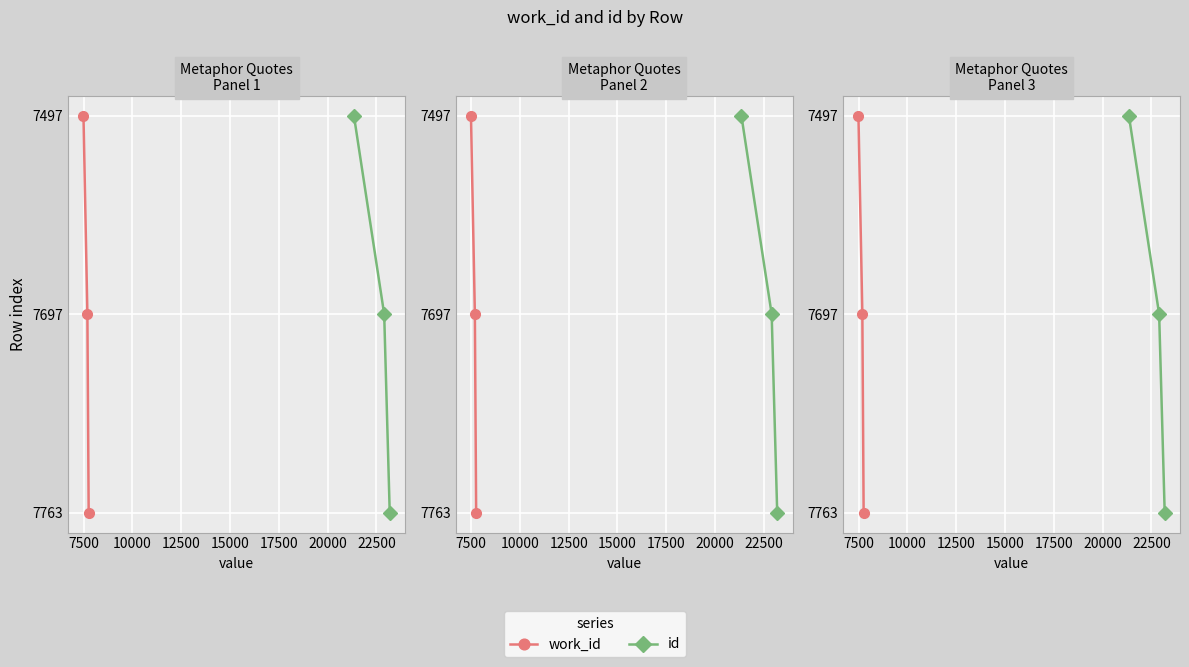

Is the value of id at 5000 greater than the value of work_id at 10000?

No